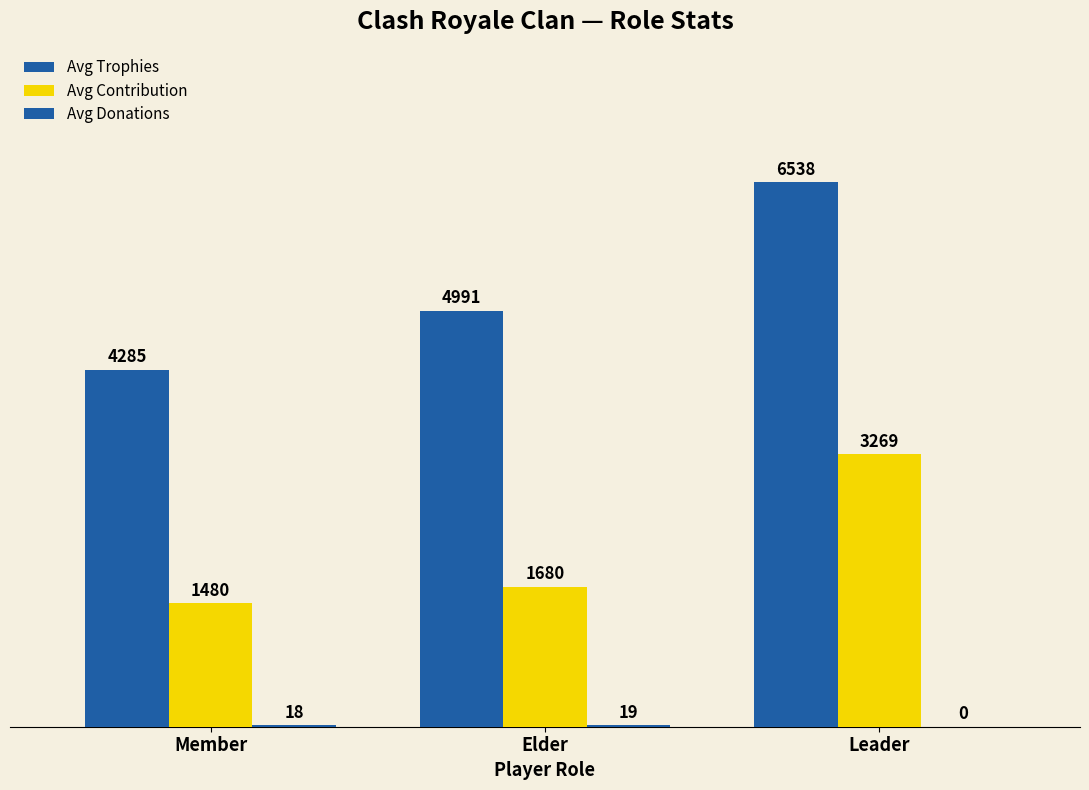

Rank the series by their average value, from highest to lowest.

Avg Trophies, Avg Contribution, Avg Donations